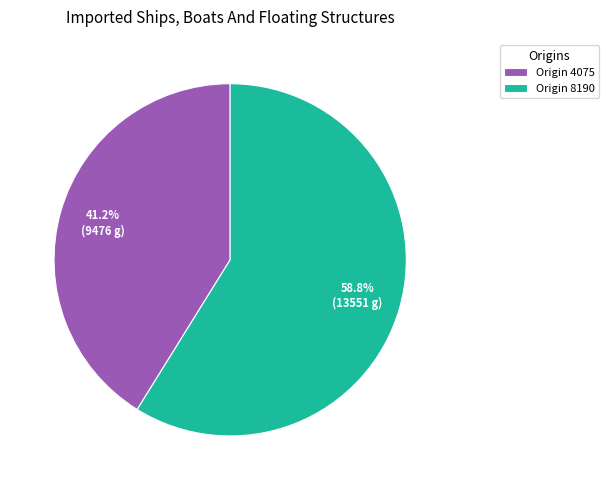

To the nearest percent, what is the difference between the largest and smallest slice percentages?

18%